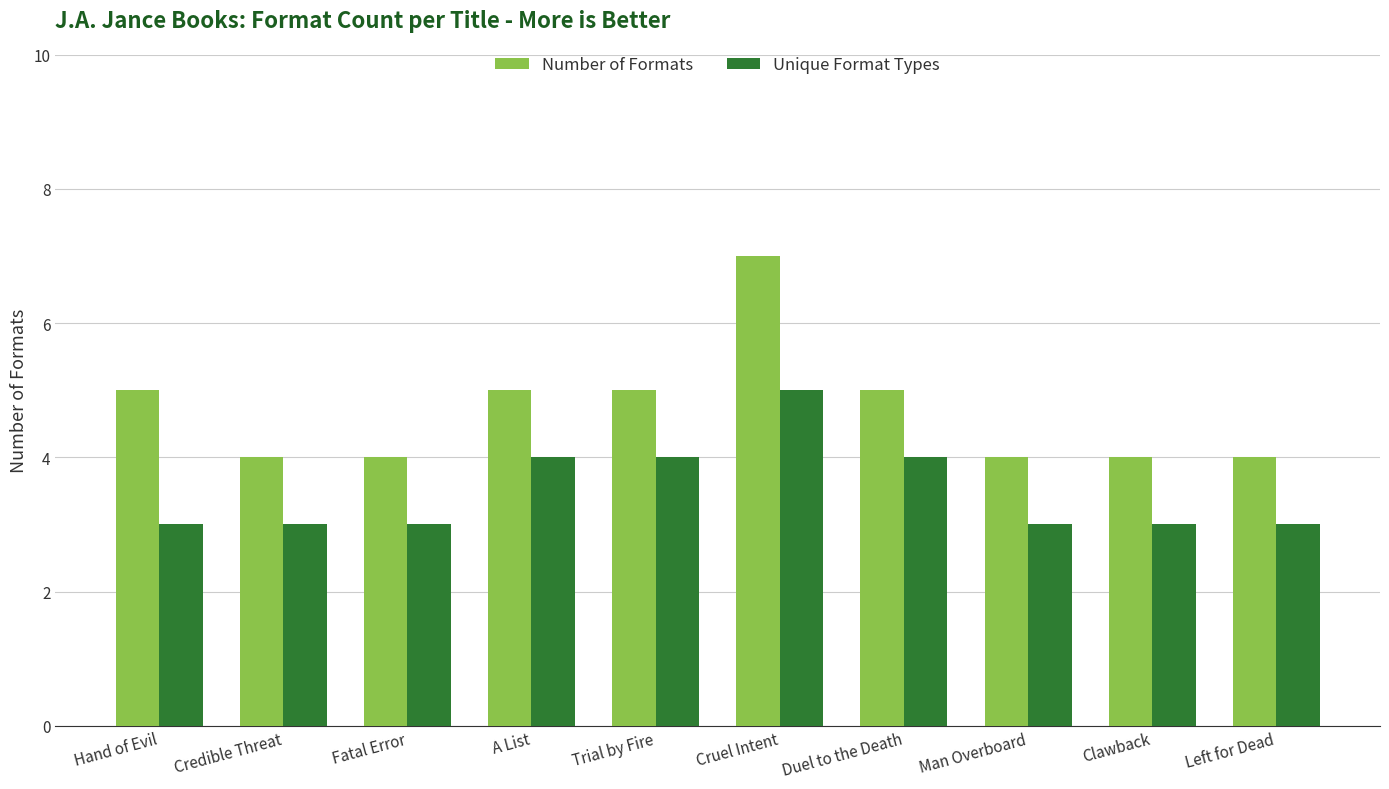

Reading left to right, what are all the values shown in this chart?

Number of Formats: Hand of Evil=5	Credible Threat=4	Fatal Error=4	A List=5	Trial by Fire=5	Cruel Intent=7	Duel to the Death=5	Man Overboard=4	Clawback=4	Left for Dead=4
Unique Format Types: Hand of Evil=3	Credible Threat=3	Fatal Error=3	A List=4	Trial by Fire=4	Cruel Intent=5	Duel to the Death=4	Man Overboard=3	Clawback=3	Left for Dead=3